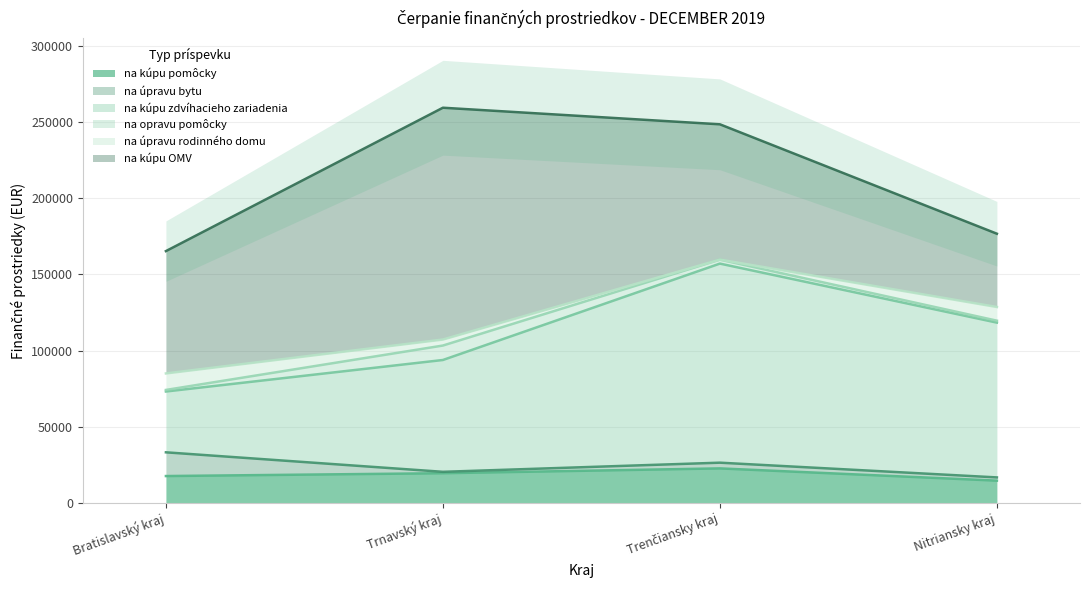

What is the difference between the maximum and minimum values in the na kúpu zdvíhacieho zariadenia series?

90815.1